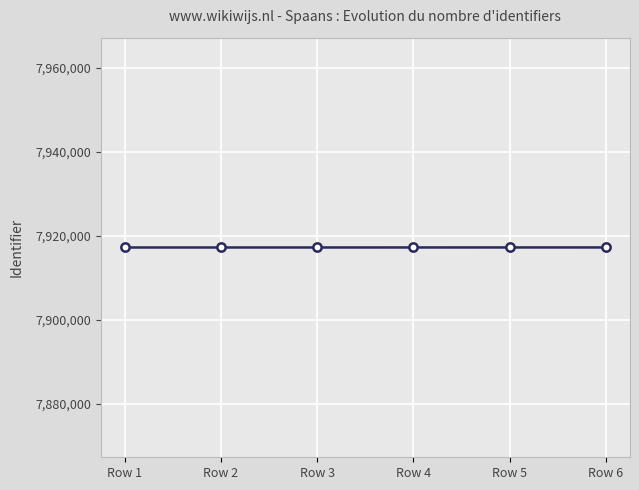

What is the smallest value displayed?

7917218